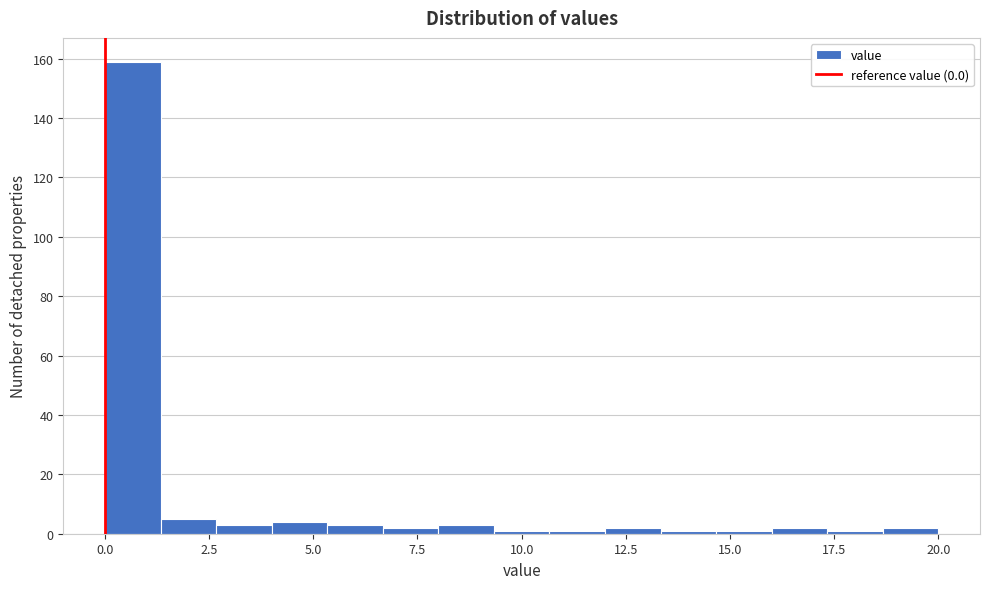

Around what value on the x-axis is the tallest bar? Give the approximate position of its centre, as read against the axis.

0.5